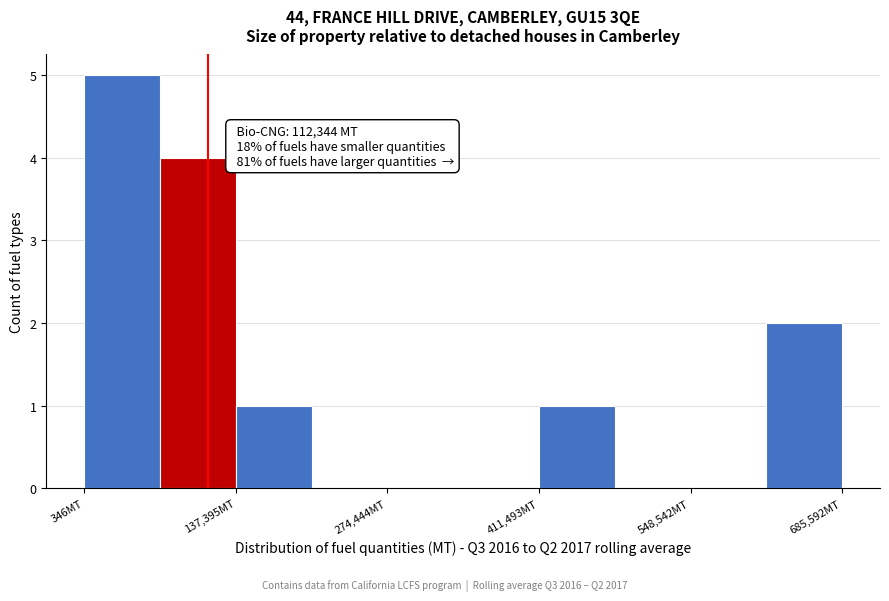

Read against the x-axis, roughly where is the centre of the tallest bar?

40000